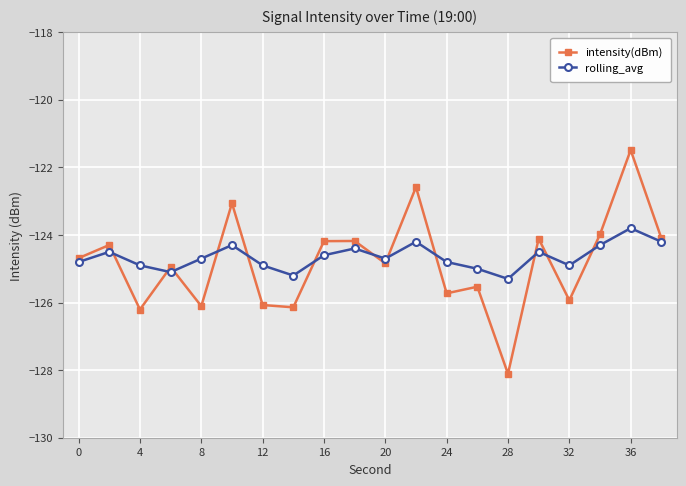

What is the minimum value for intensity(dBm)?

-128.1